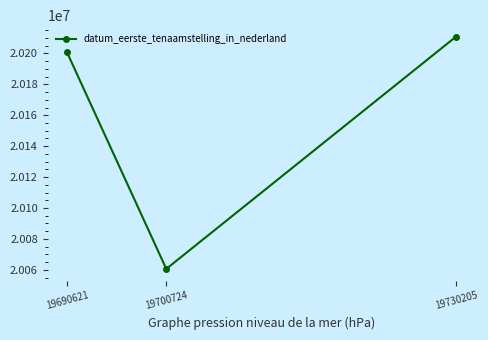

Which label corresponds to the largest value in the chart?

19730205